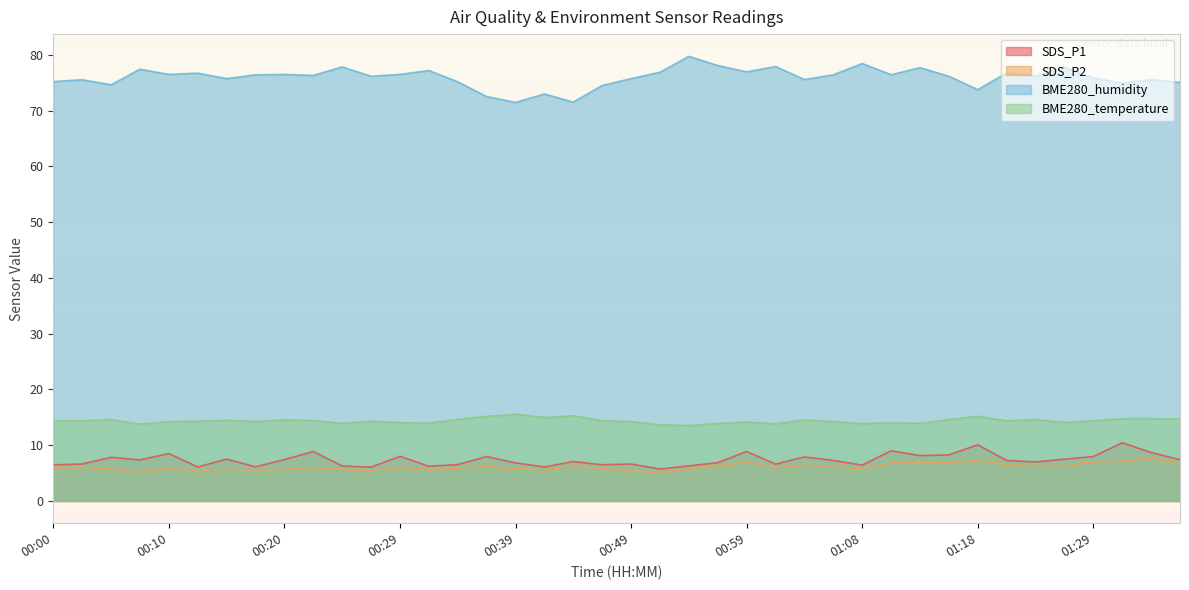

Where does the BME280_temperature series first go above 14?

00:00